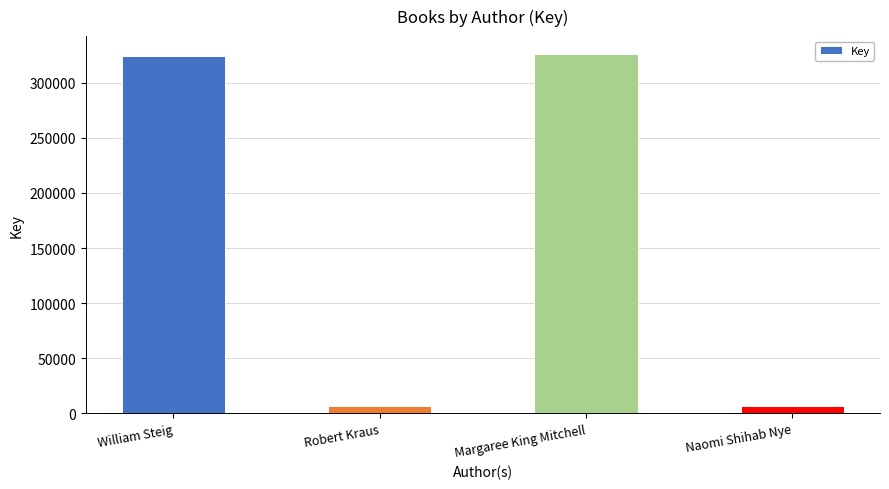

What is the change in value from William Steig to Margaree King Mitchell?

+2083